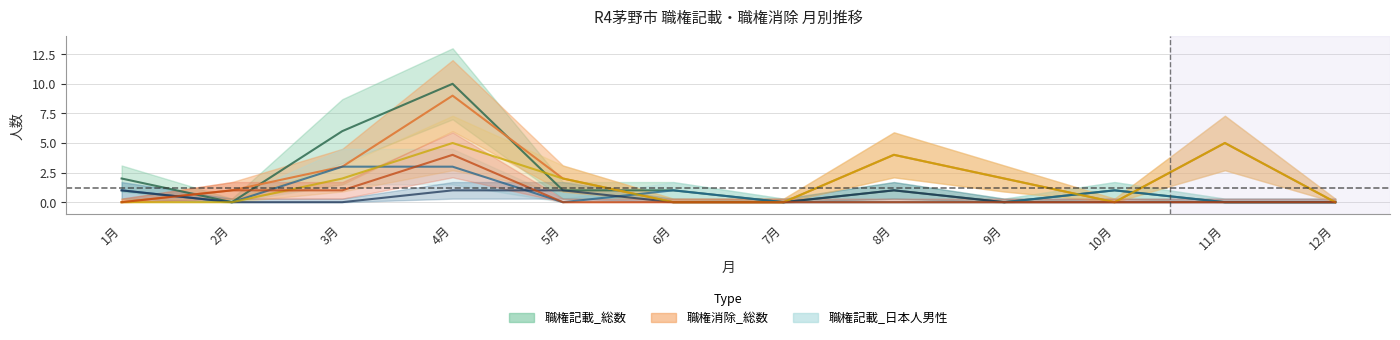

Read the 職権記載_日本人男性 value at 3月.

3